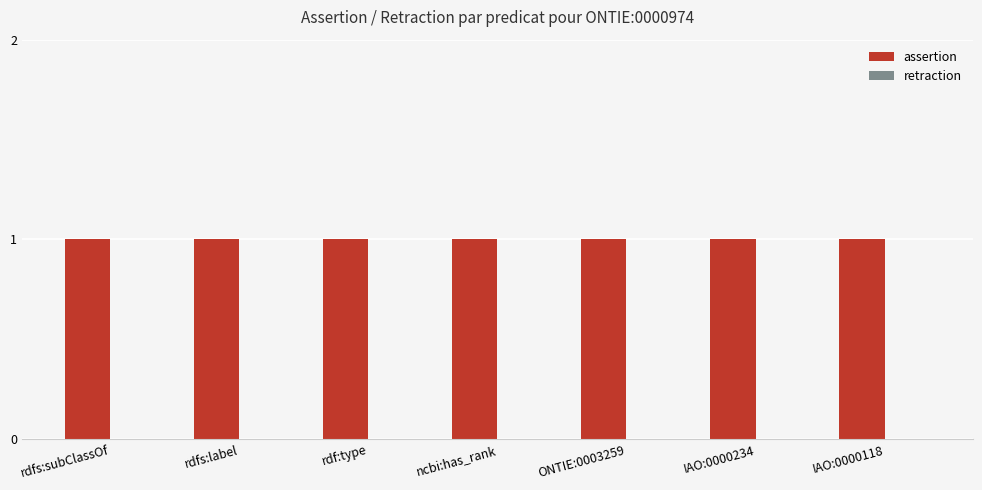

What are all the series names shown in the legend?

assertion, retraction